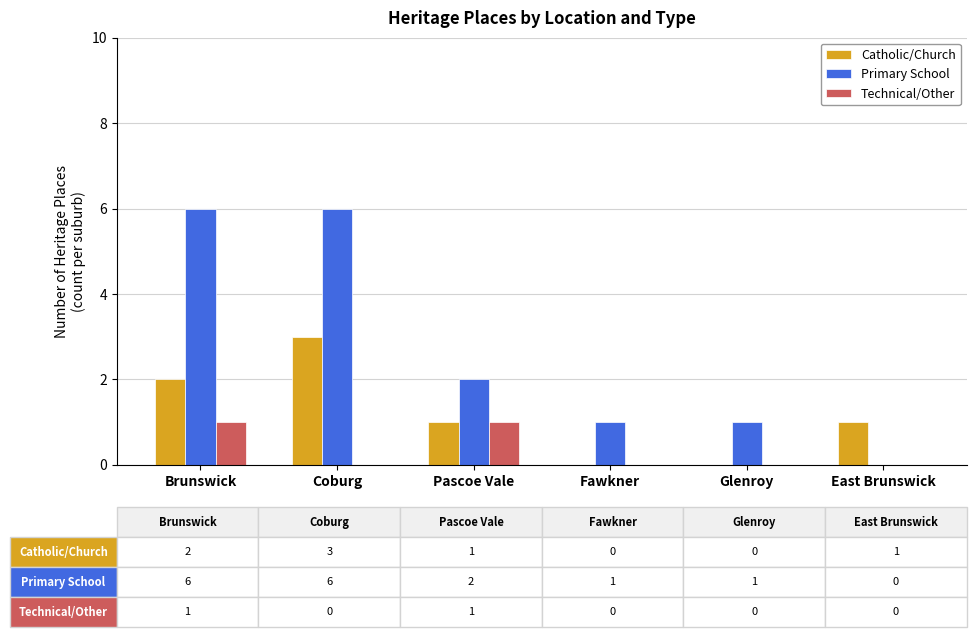

How many series are shown in this chart?

3